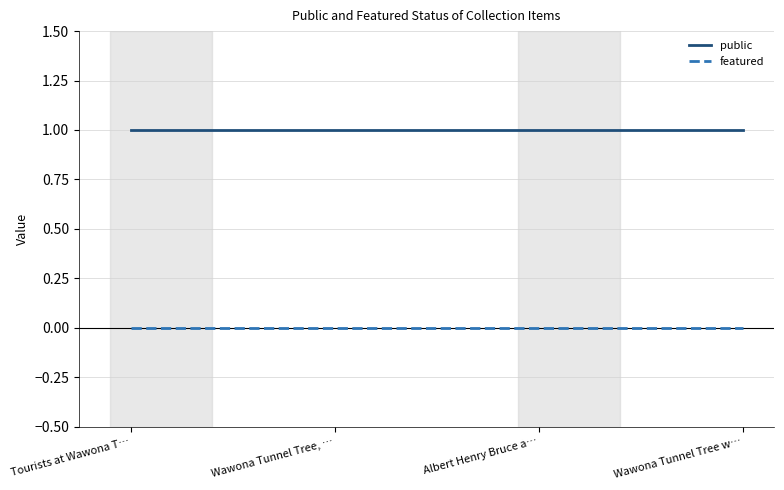

True or false: featured and public intersect in this chart.

False